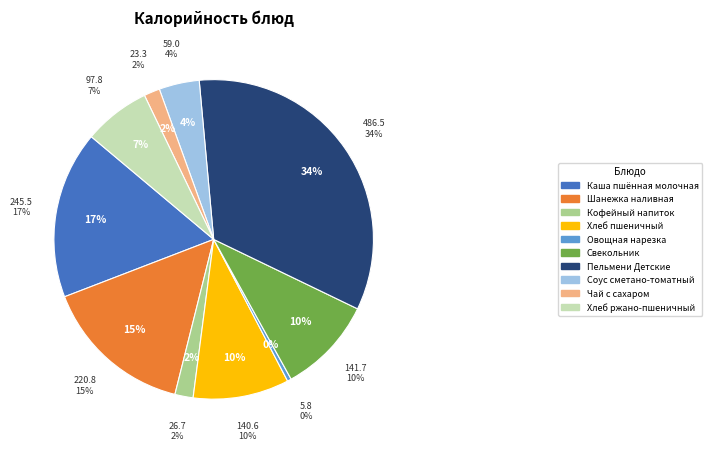

The Кофейный напиток slice represents 2% of the pie. True or false?

True